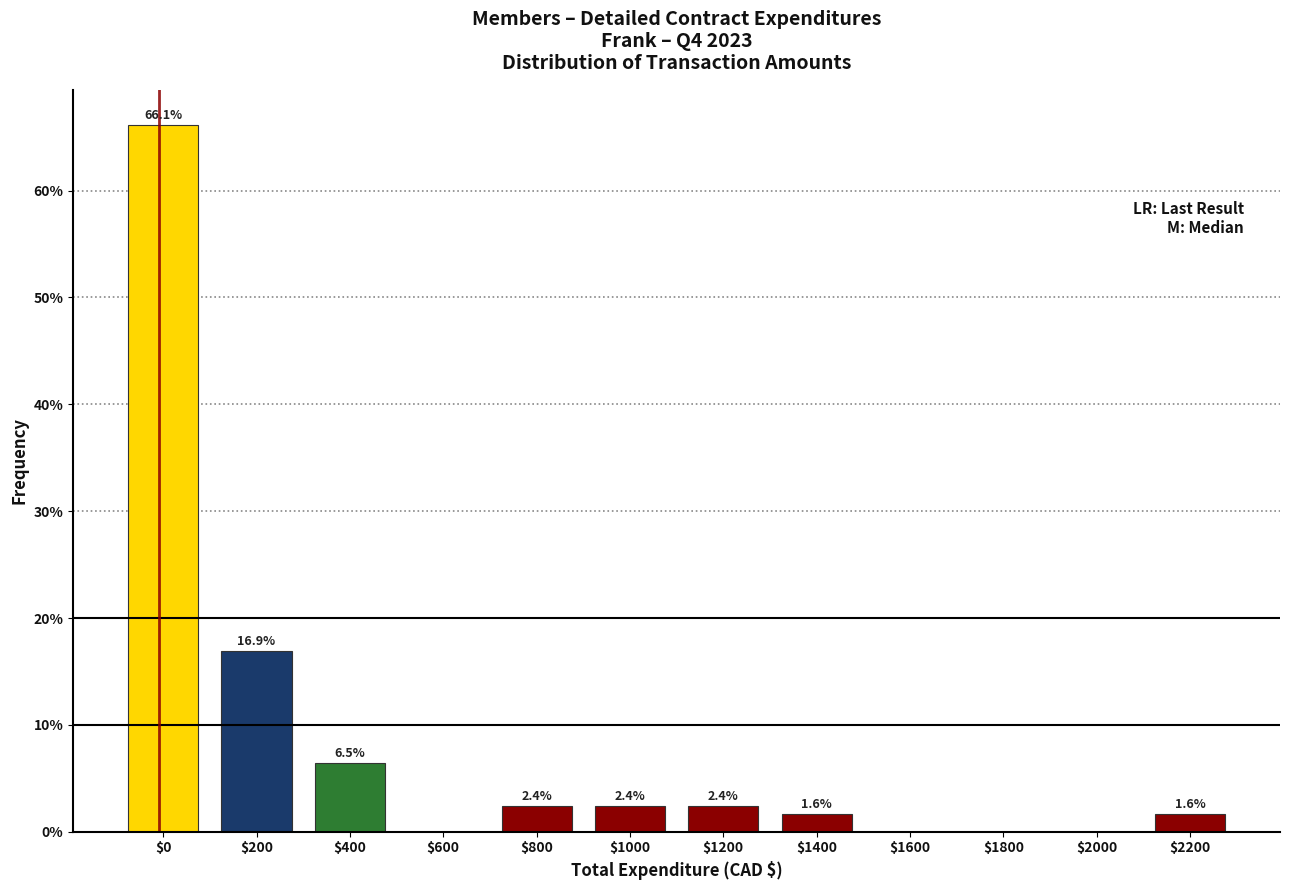

Where does the data first go above 2?

$0